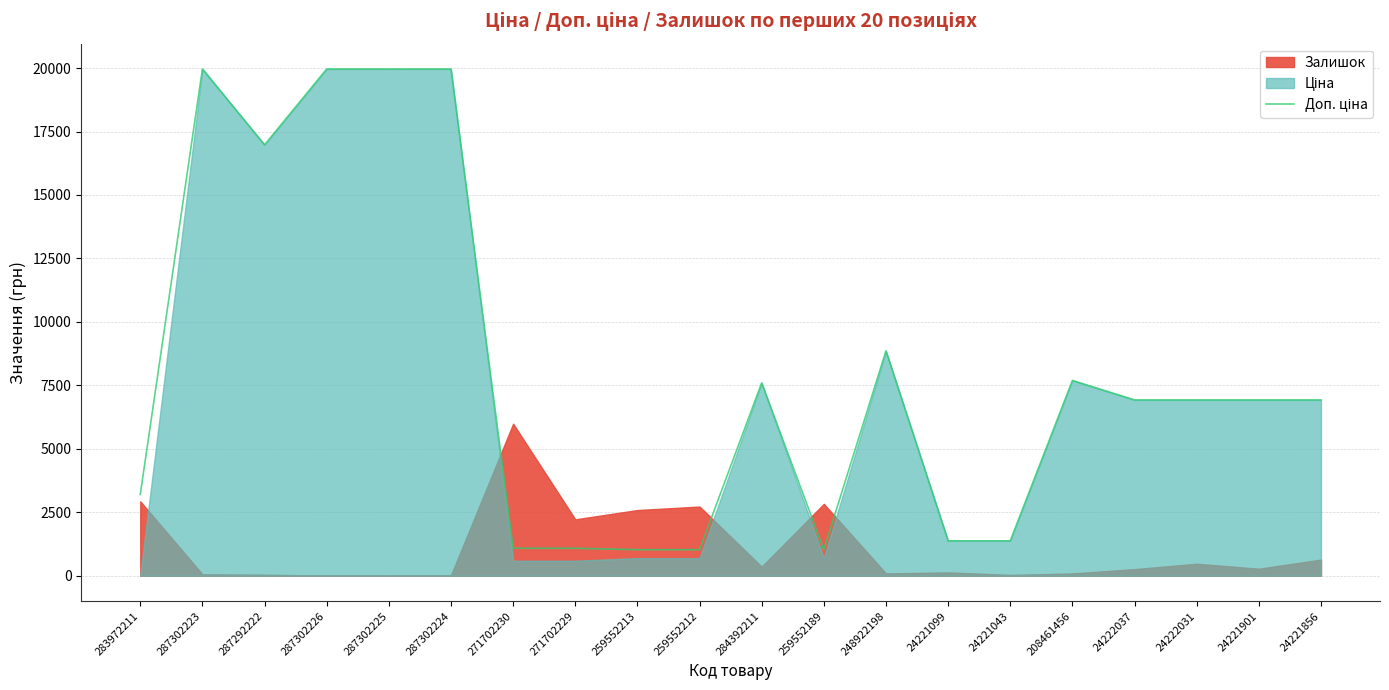

What is the change in value from 287302223 to 24221901?

-13038.5